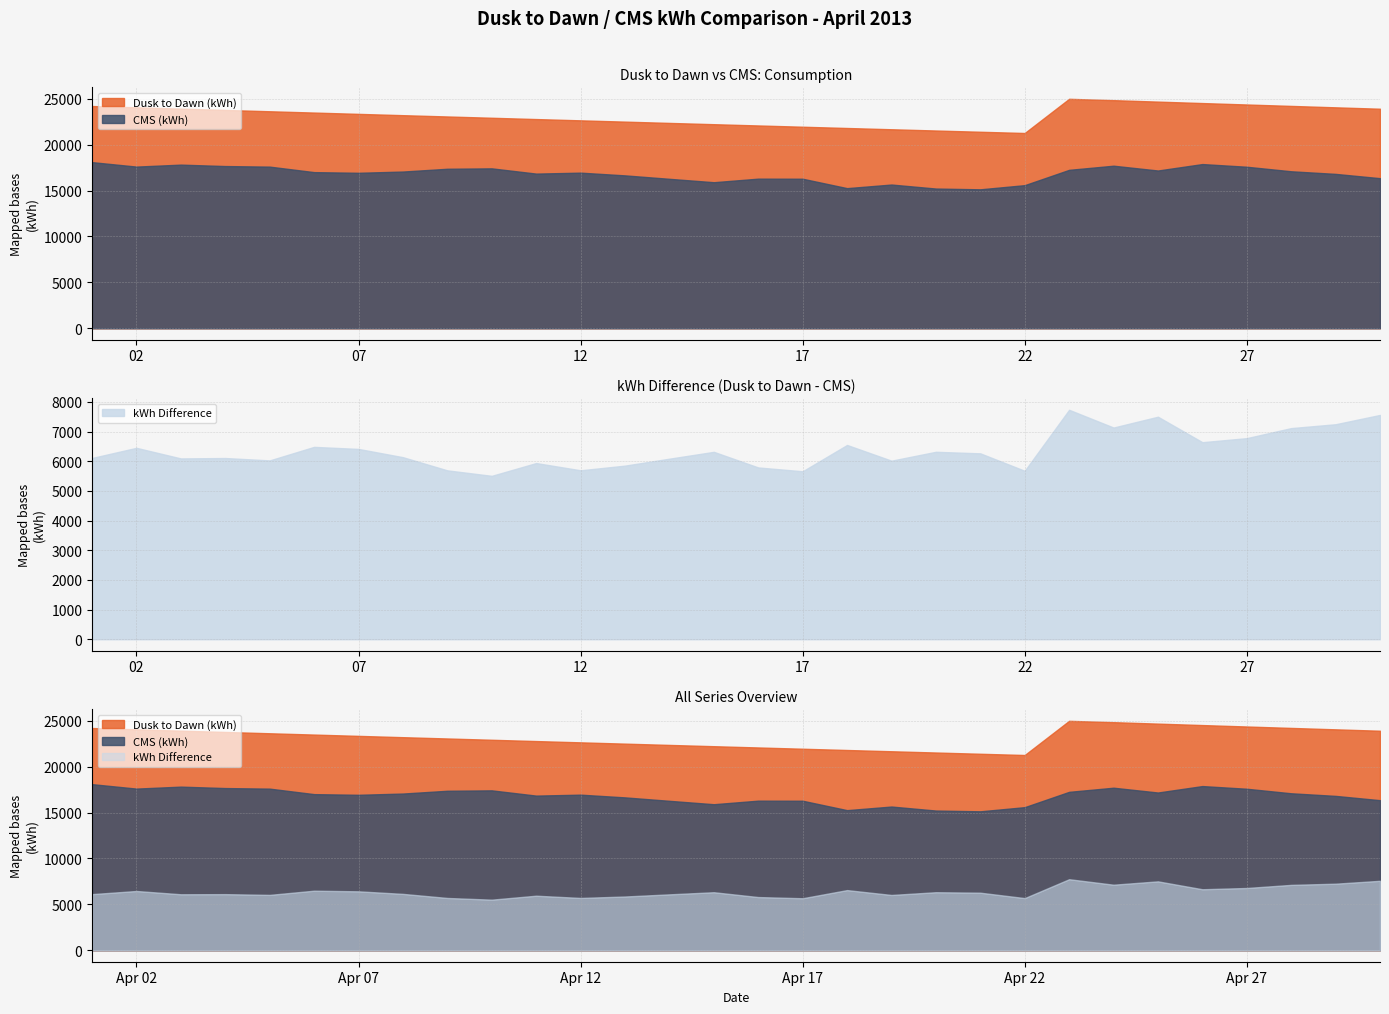

At which label does CMS (kWh) first exceed 17002?

2013-04-01